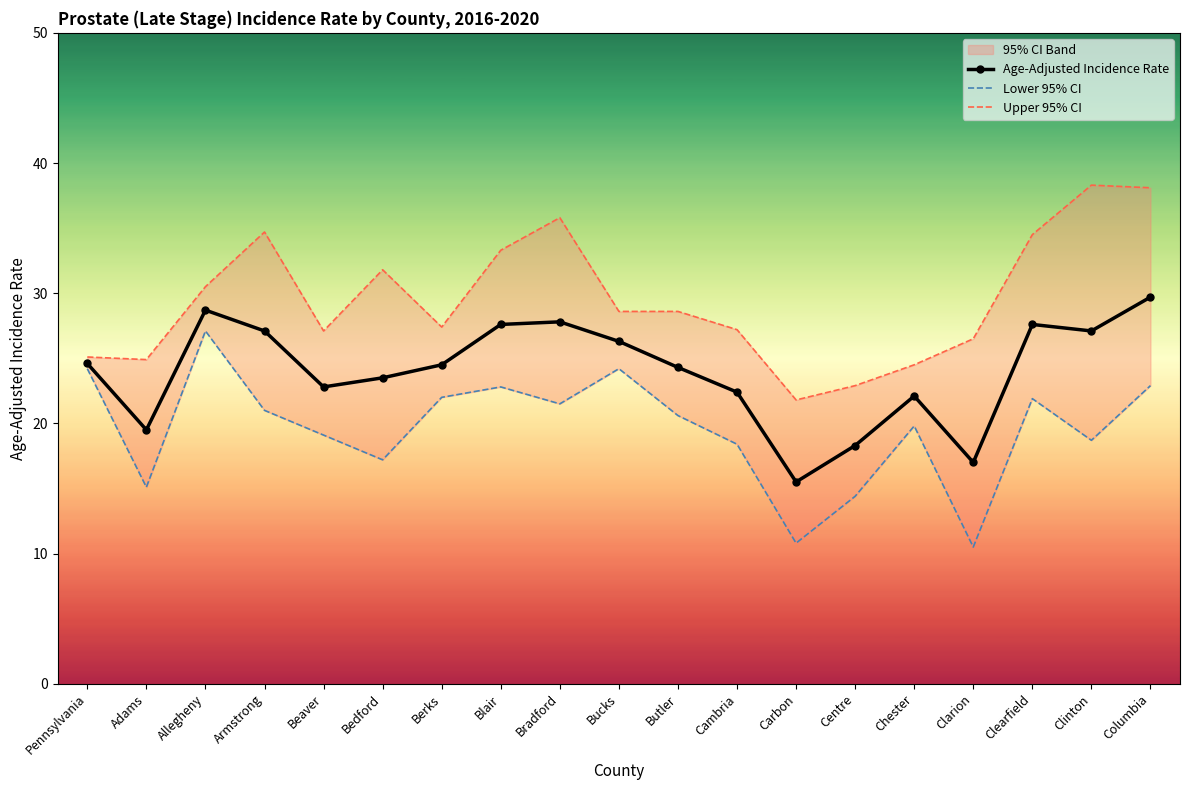

Which category has the lowest value in the Upper 95% CI series?

Carbon